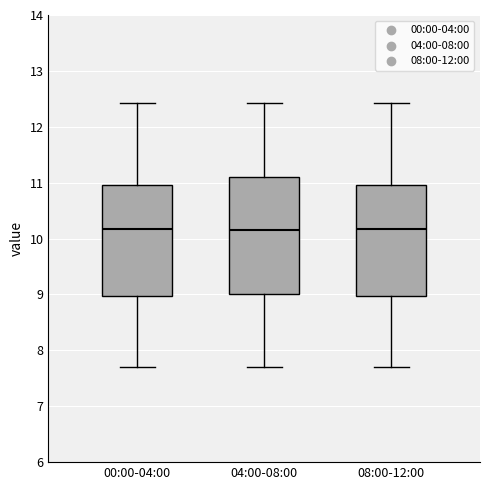

Which box is the tallest, from its lower edge to its upper edge?

04:00-08:00